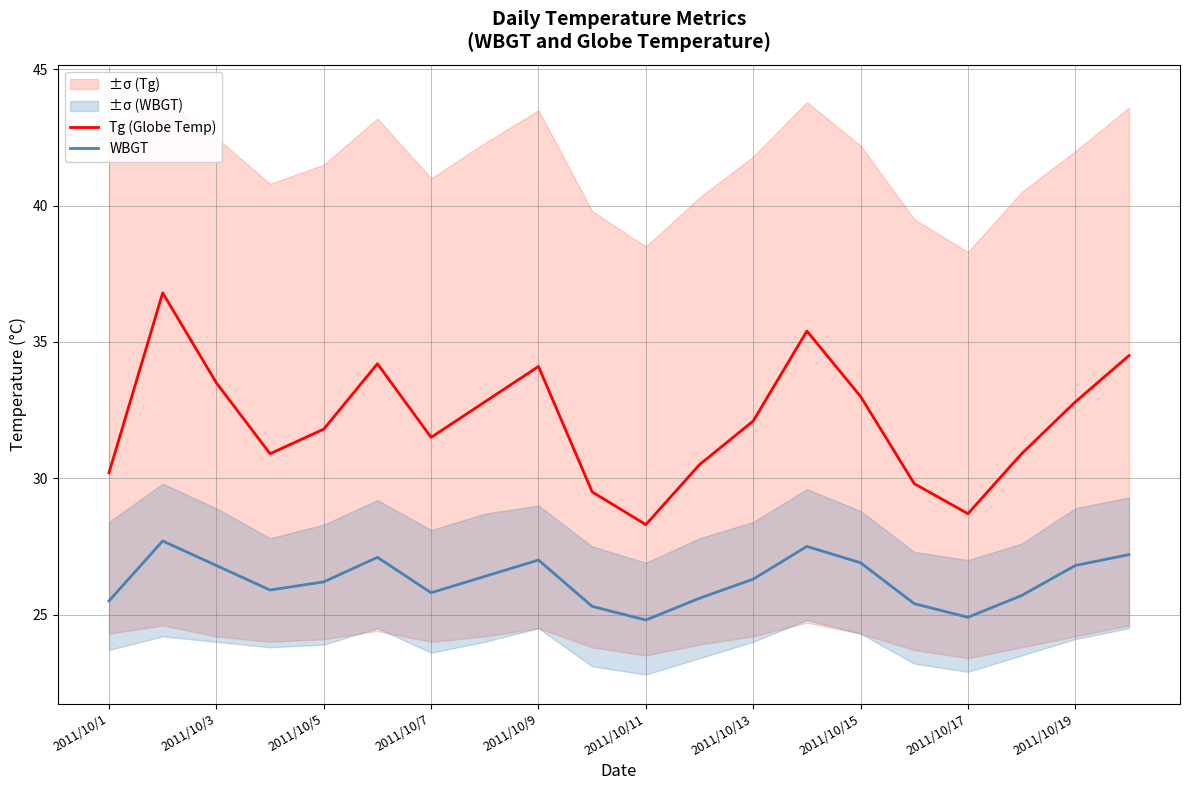

The WBGT series shows 25.7 at 17. True or false?

True